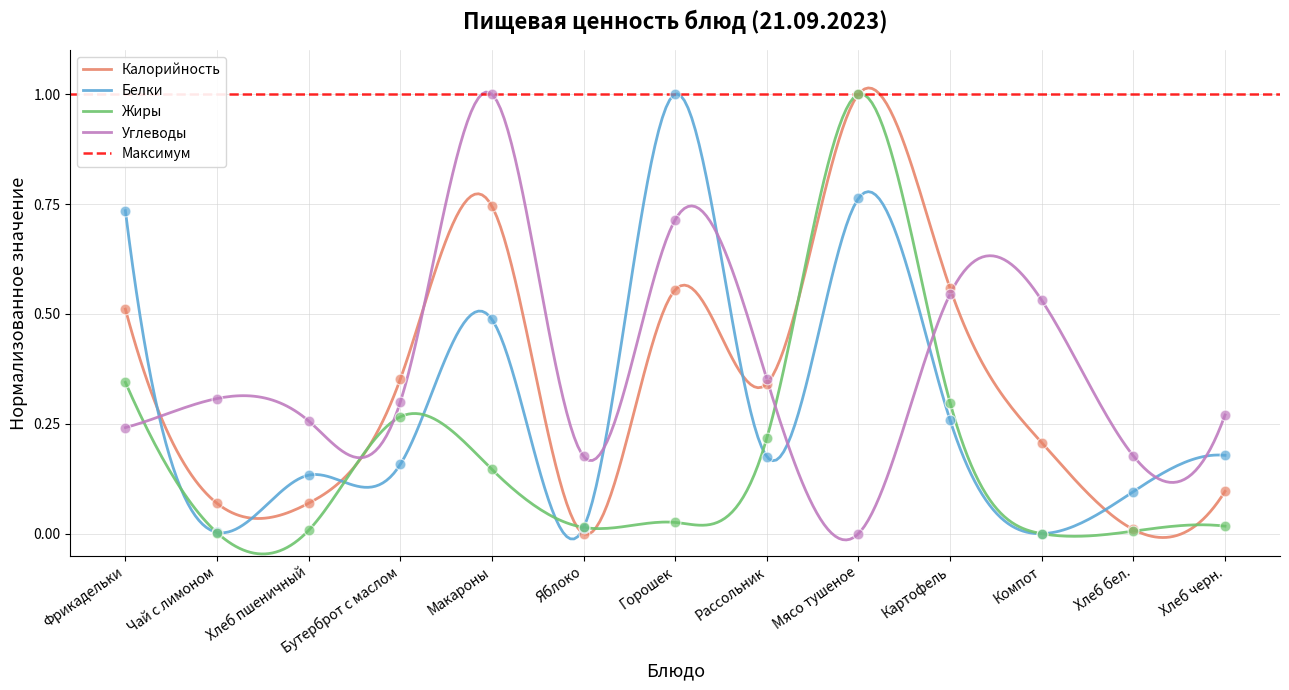

Which series has the largest Y range (max minus min)?

Калорийность